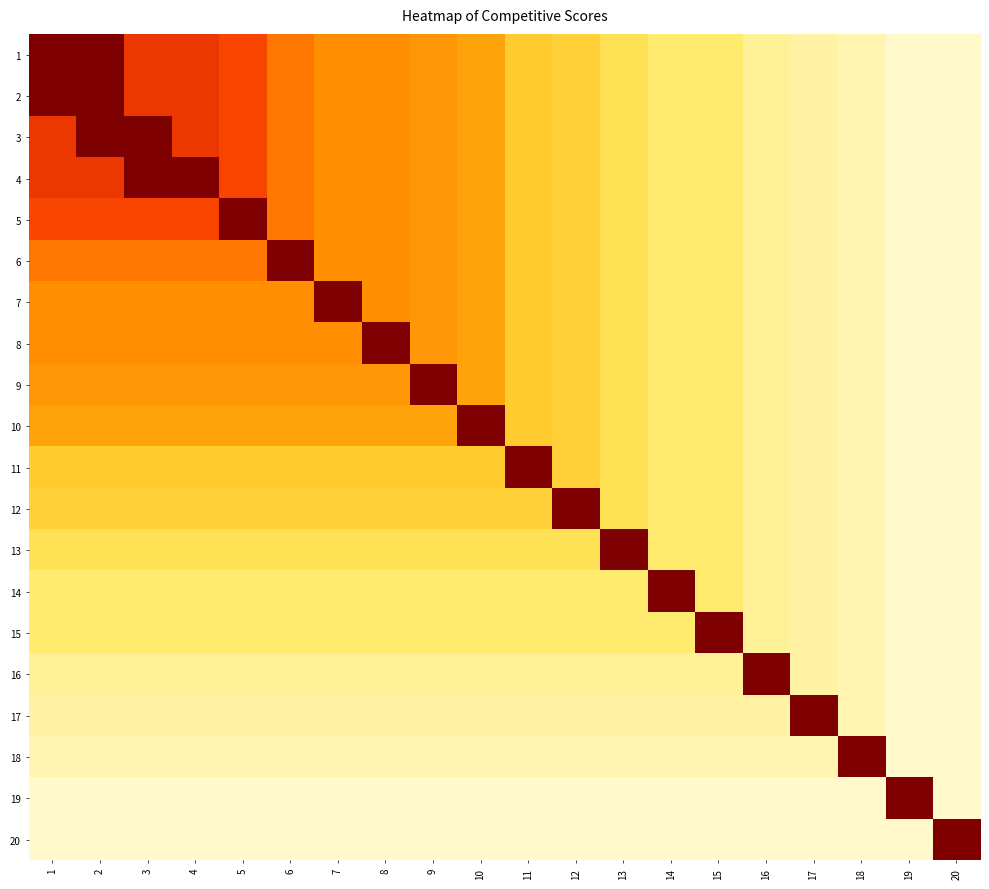

At which category is the sum across all series the highest?

2